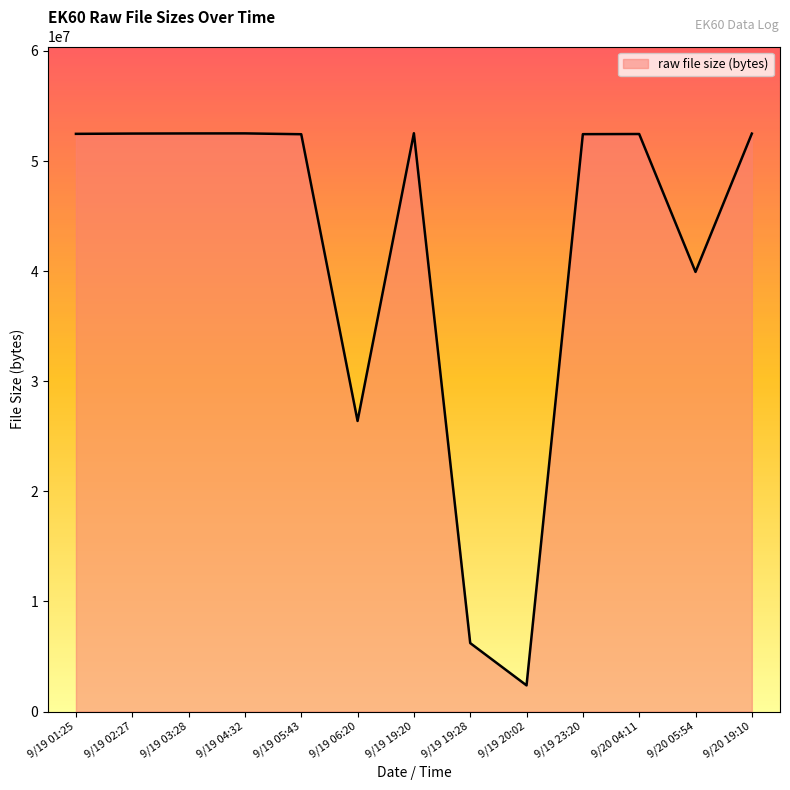

How many lines are shown in the chart?

1